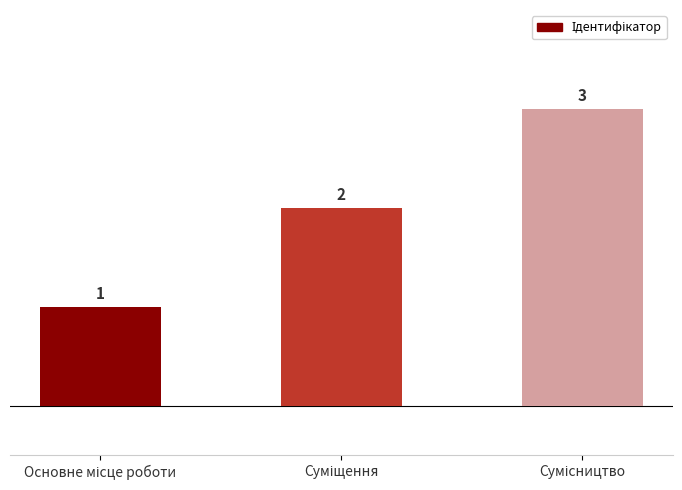

Count the values in the range 1 to 3.

3